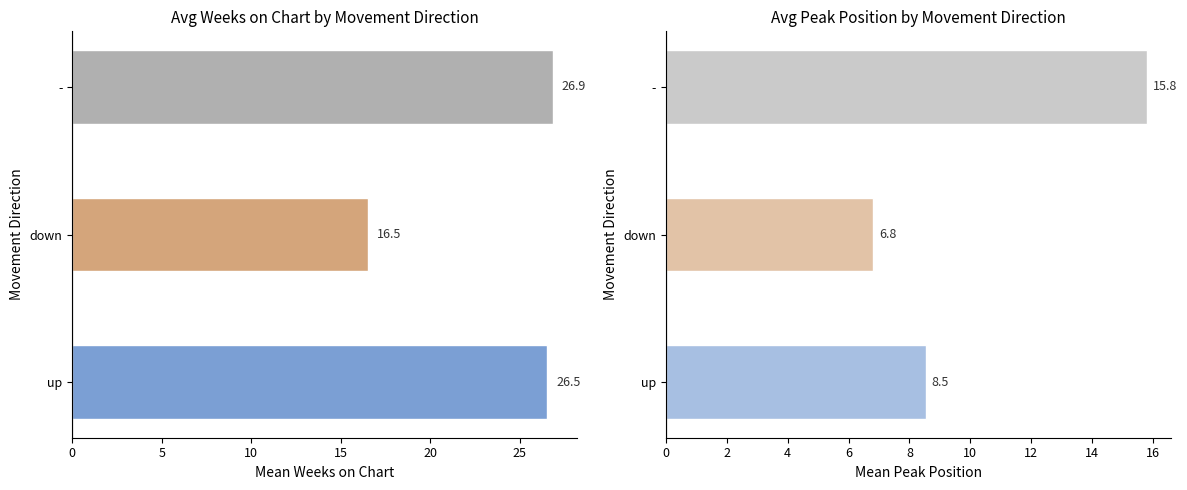

Reading left to right, what are all the values shown in this chart?

Avg Weeks on Chart: 26.5	16.5	26.9
Avg Peak Position: 8.5	6.8	15.8